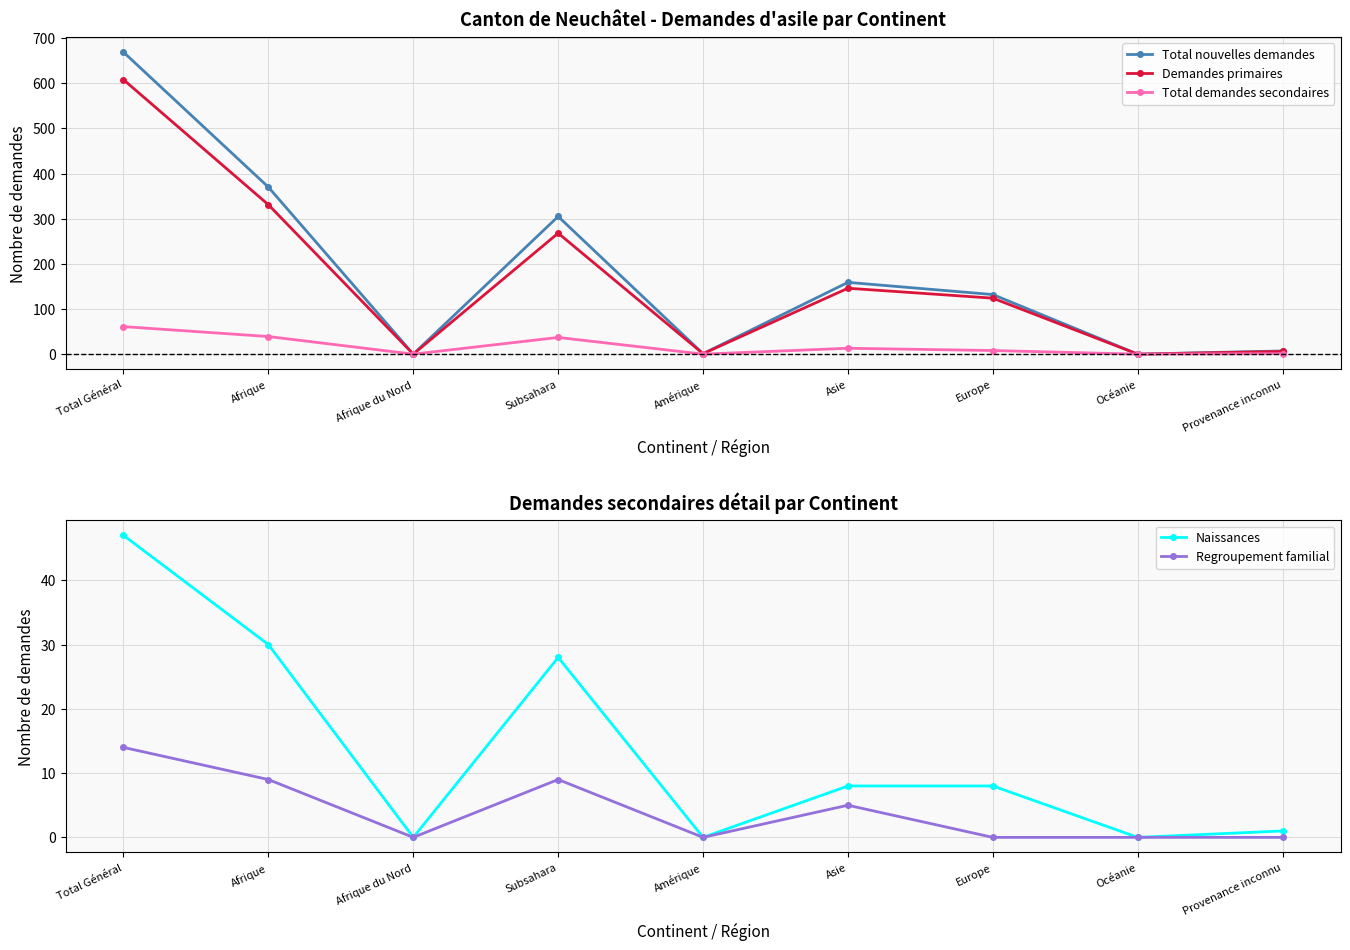

How many positive values does the Total nouvelles demandes series have?

7